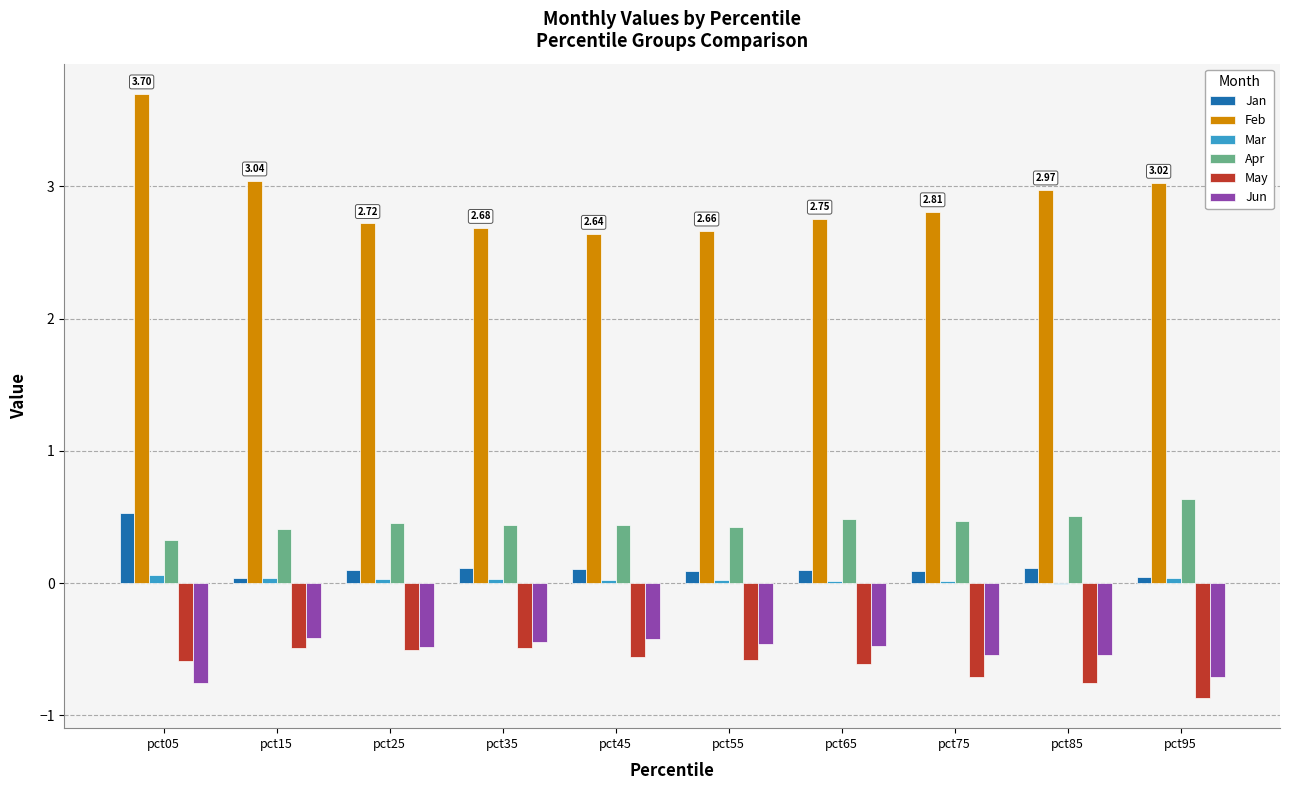

Is the value of May at pct95 greater than the value of Apr at pct75?

No